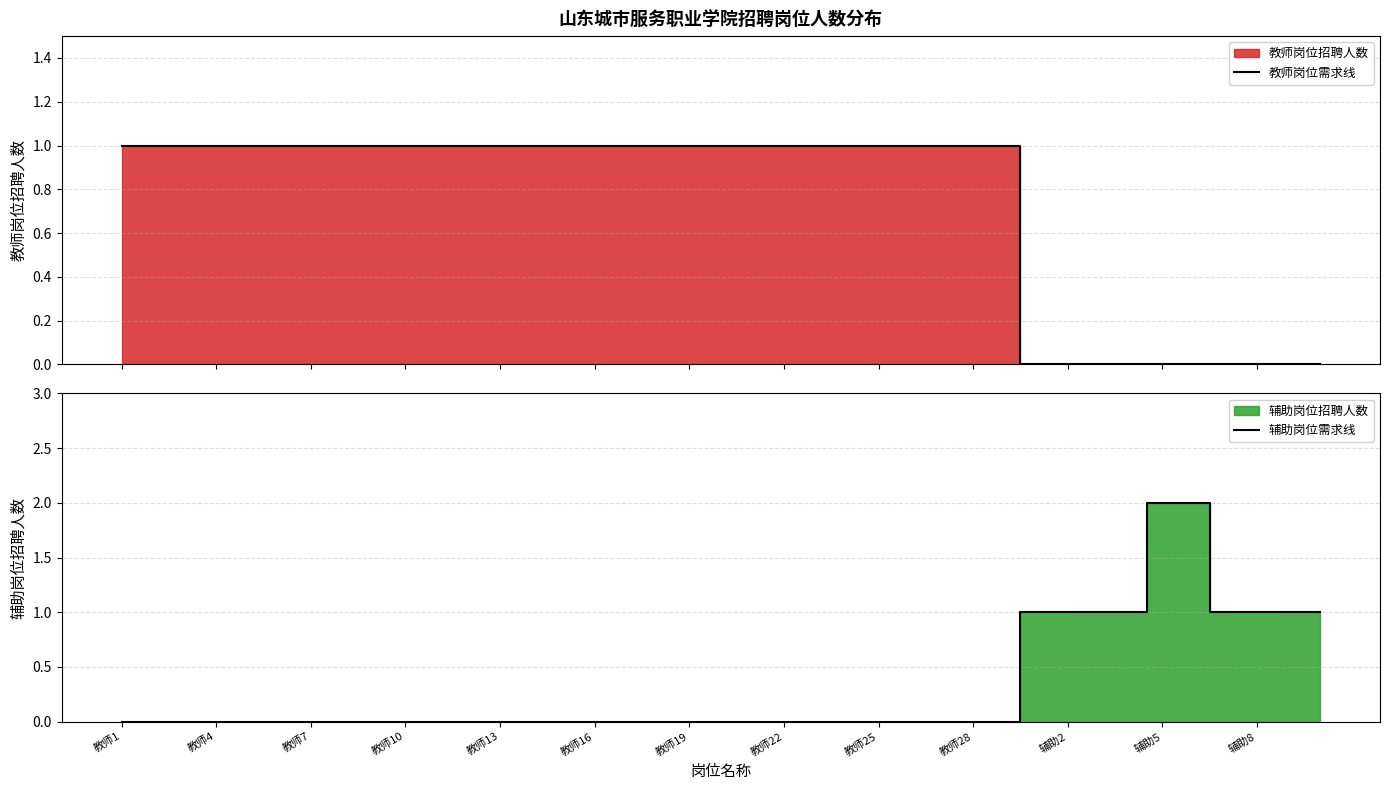

At how many categories does at least one series exceed 0?

39